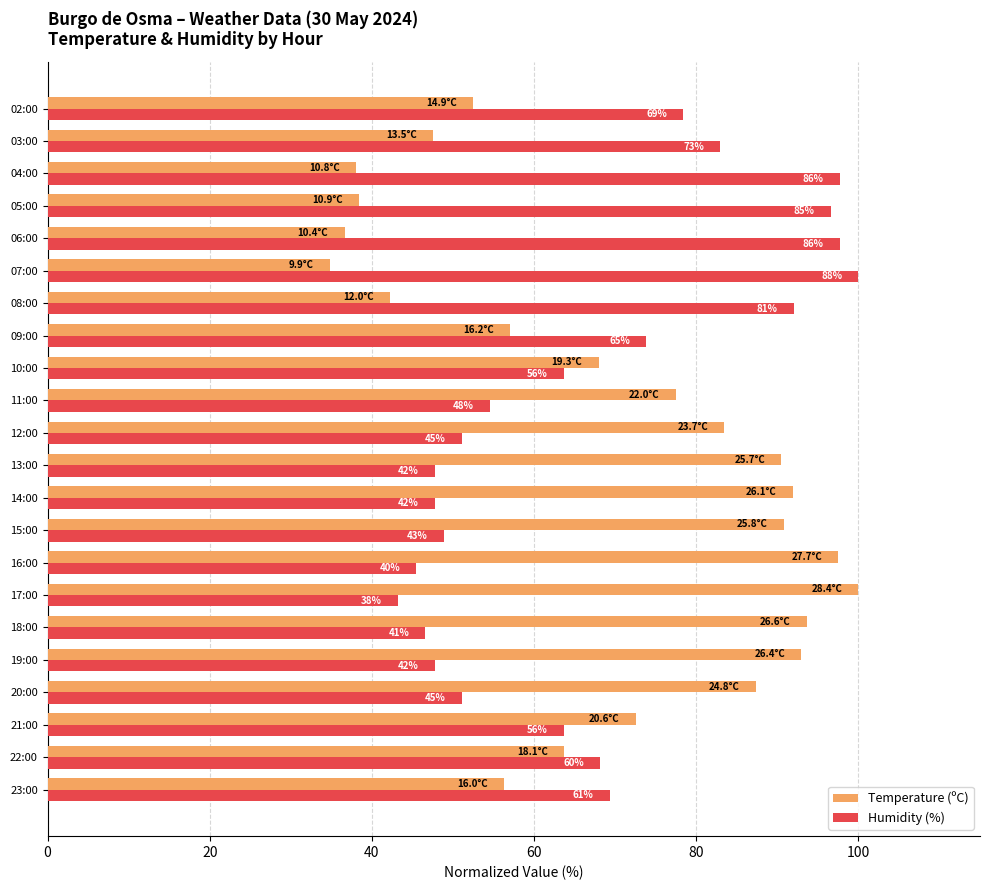

What are all the series names shown in the legend?

Temperature (ºC), Humidity (%)